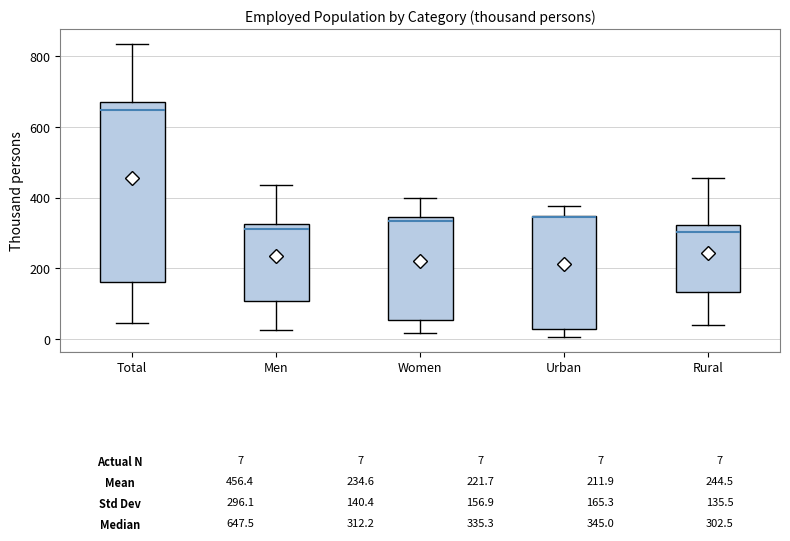

Which box is the tallest, from its lower edge to its upper edge?

Total